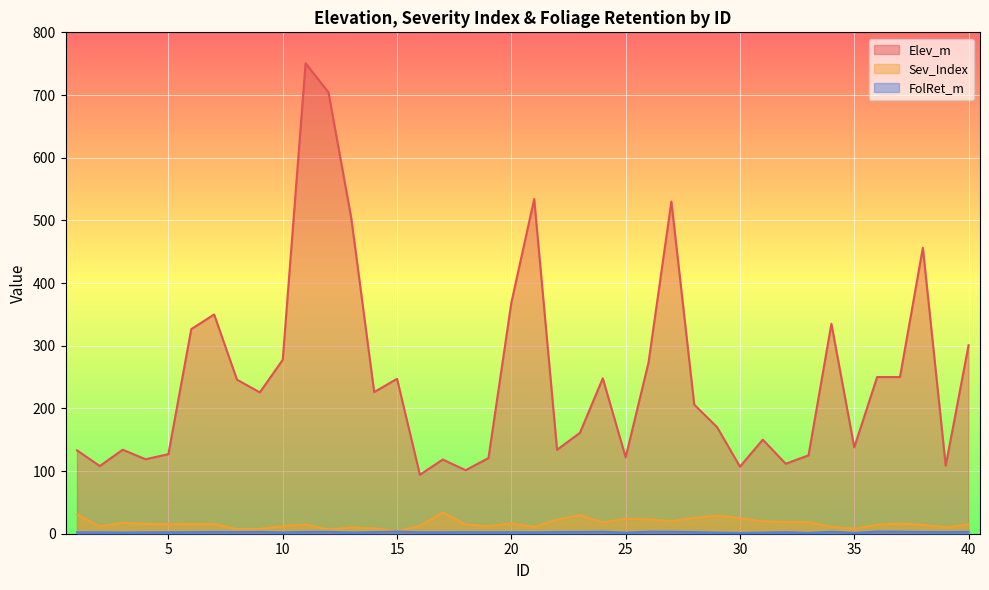

True or false: Elev_m and Sev_Index cross at least once.

False